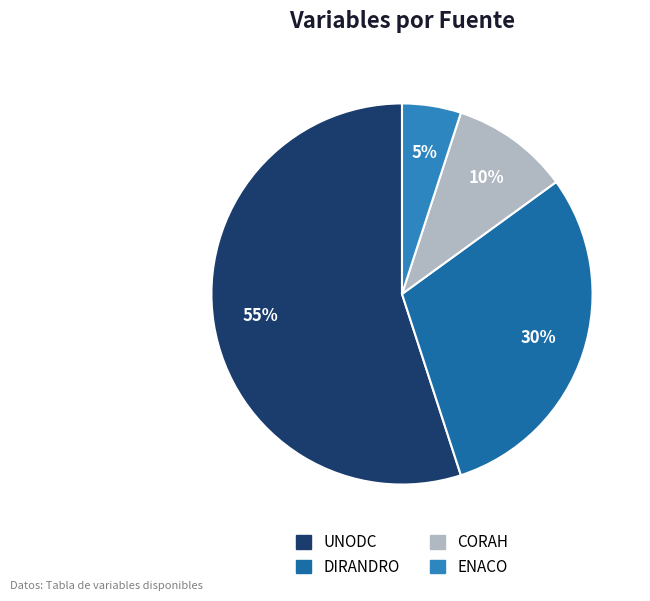

Does UNODC represent more than half of the total?

Yes